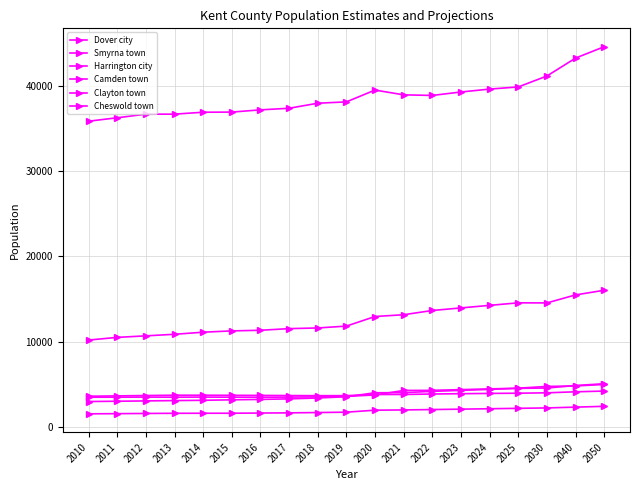

Between 2019 and 2013, which is larger?

2019